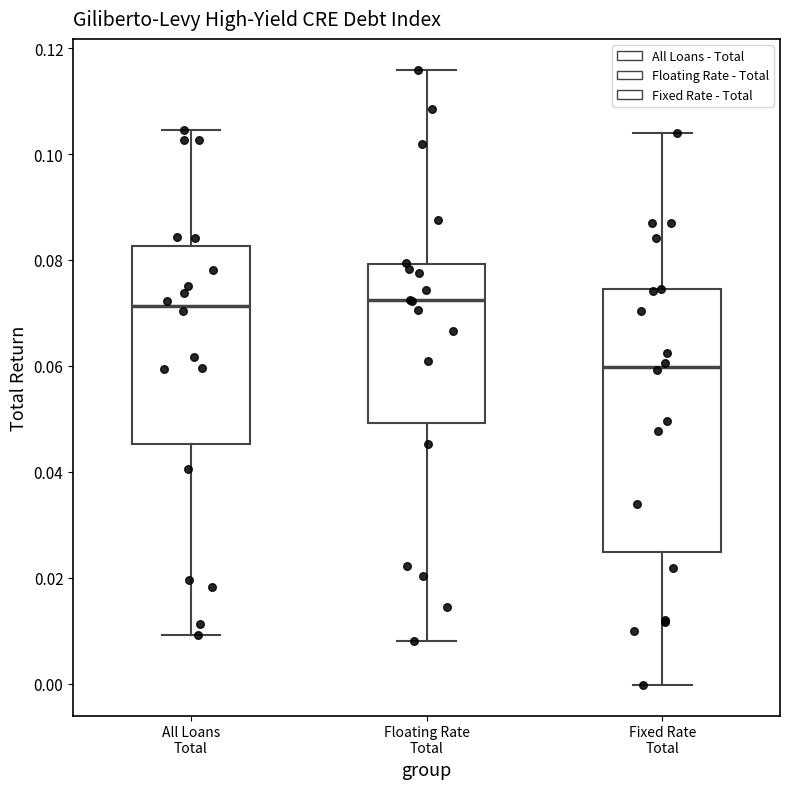

Which box's median line is the lowest?

Fixed Rate Total